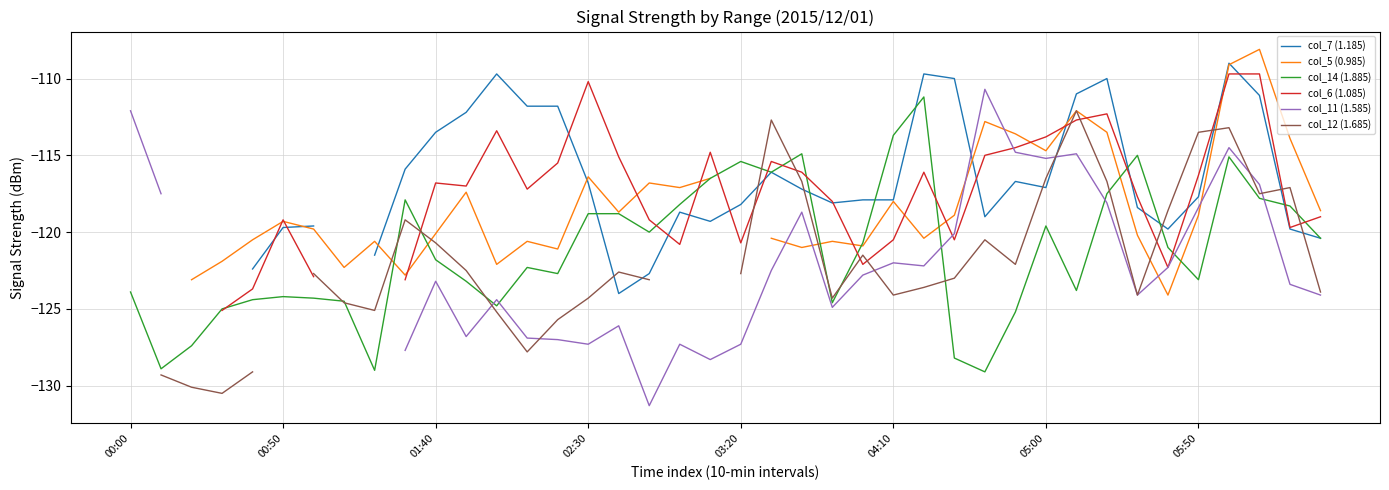

Is it true that col_12 (1.685) equals -173.5 at 32?

False